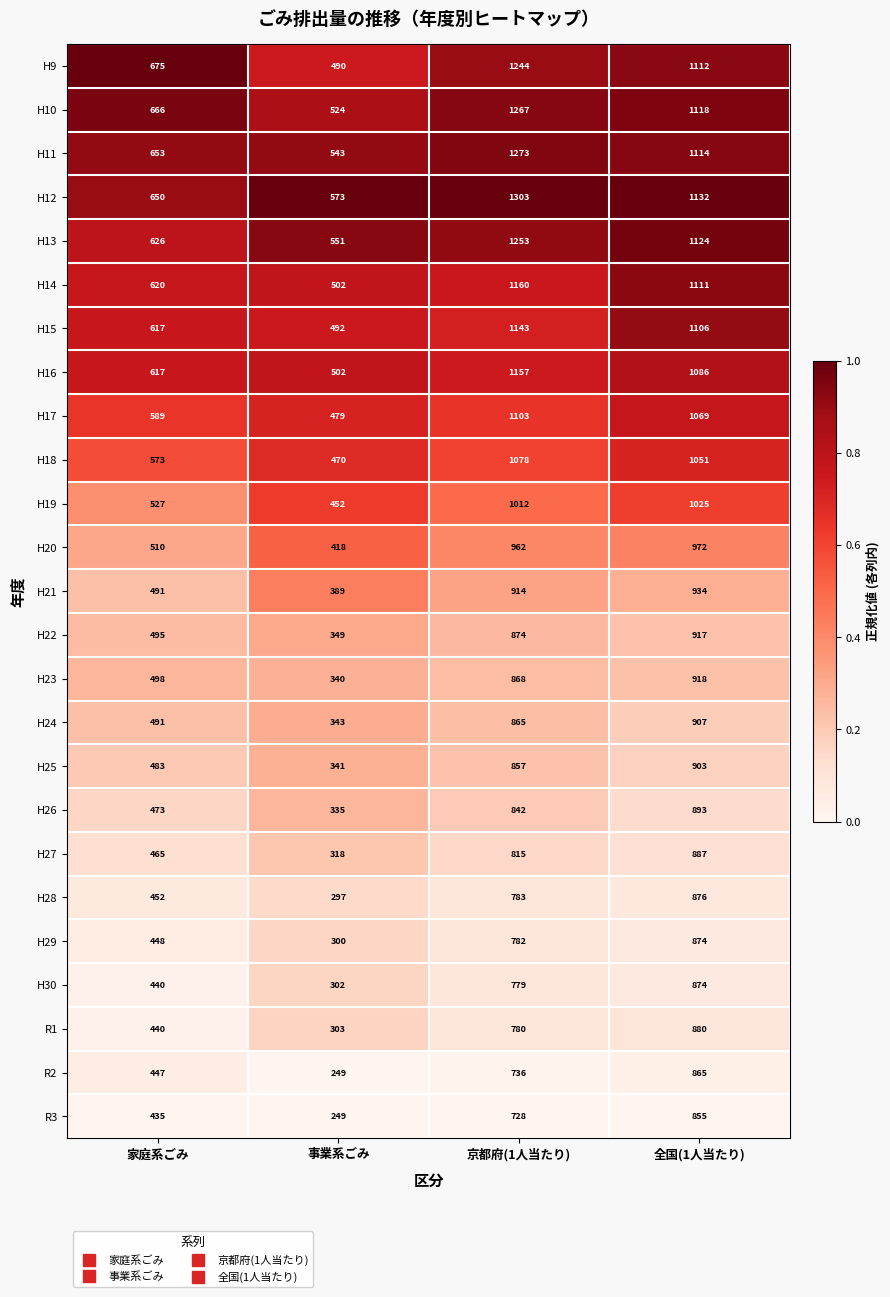

What is the spread (max minus min) of values at 家庭系ごみ?

240